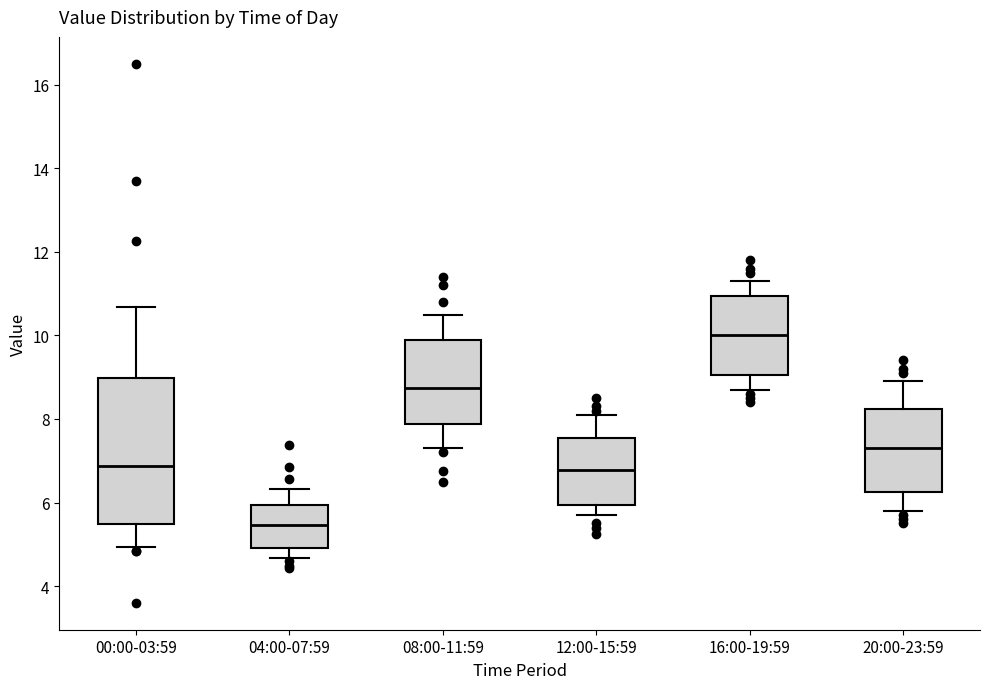

Reading left to right, transcribe this box plot: for each box, give where its median line is, the range the box spans, and where its two whiskers end, as read against the y-axis. The values are not printed on the chart, so give them approximately, as read against the axis.

00:00-03:59: median 6.8, box 5.4 to 9.0, whiskers 5.0 to 10.6
04:00-07:59: median 5.4, box 5.0 to 6.0, whiskers 4.6 to 6.4
08:00-11:59: median 8.8, box 7.8 to 9.8, whiskers 7.4 to 10.6
12:00-15:59: median 6.8, box 6.0 to 7.6, whiskers 5.8 to 8.2
16:00-19:59: median 10.0, box 9.0 to 11.0, whiskers 8.8 to 11.4
20:00-23:59: median 7.4, box 6.2 to 8.2, whiskers 5.8 to 9.0